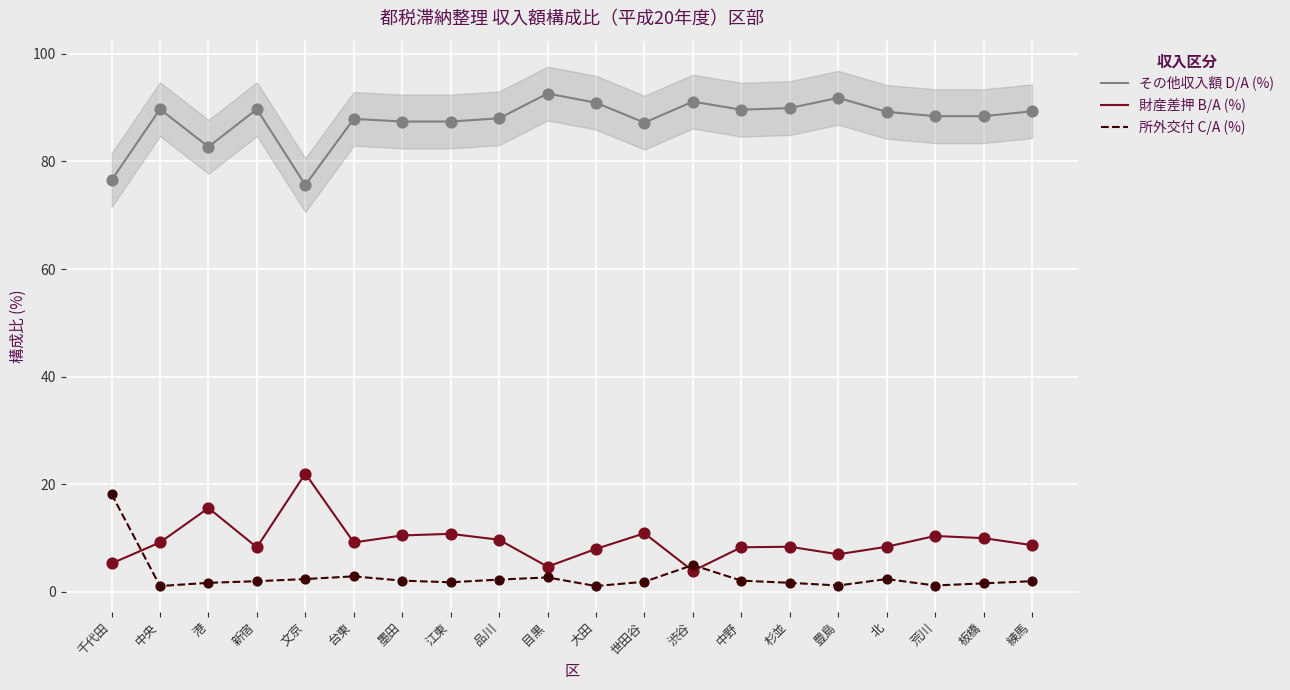

Which series contains the lowest Y value?

所外交付 C/A (%)